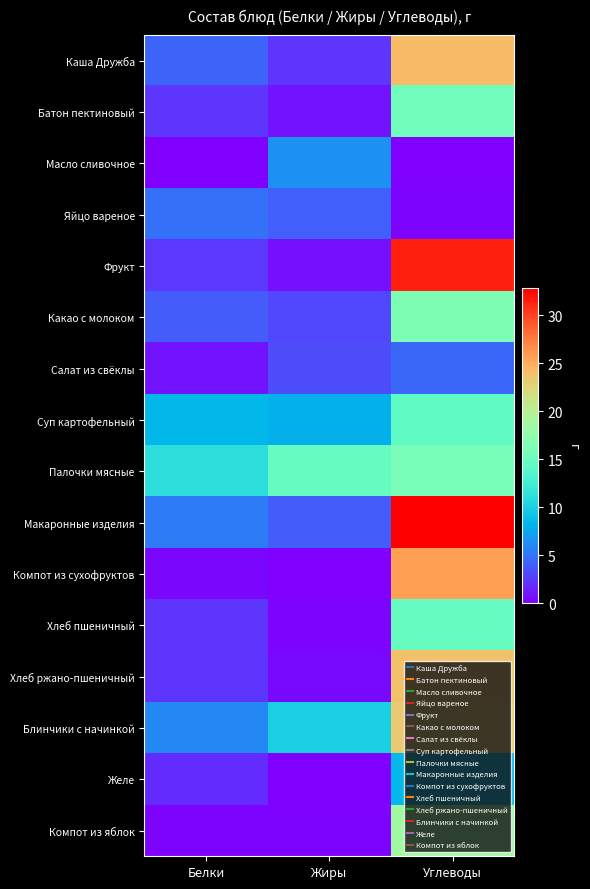

Reading left to right, extract all data points from this chart.

Каша Дружба: Белки=4.3	Жиры=2.2	Углеводы=24.1
Батон пектиновый: Белки=2.2	Жиры=0.9	Углеводы=15.4
Масло сливочное: Белки=0.1	Жиры=6.4	Углеводы=0.1
Яйцо вареное: Белки=4.8	Жиры=4.0	Углеводы=0.2
Фрукт: Белки=2.4	Жиры=0.8	Углеводы=31.5
Какао с молоком: Белки=3.9	Жиры=3.1	Углеводы=16.3
Салат из свёклы: Белки=0.8	Жиры=3.2	Углеводы=4.4
Суп картофельный: Белки=8.3	Жиры=8.1	Углеводы=14.4
Палочки мясные: Белки=11.1	Жиры=14.8	Углеводы=16.0
Макаронные изделия: Белки=5.3	Жиры=3.9	Углеводы=32.8
Компот из сухофруктов: Белки=0.4	Жиры=0.0	Углеводы=25.7
Хлеб пшеничный: Белки=2.3	Жиры=0.2	Углеводы=14.8
Хлеб ржано-пшеничный: Белки=2.2	Жиры=0.4	Углеводы=23.8
Блинчики с начинкой: Белки=5.9	Жиры=9.9	Углеводы=23.3
Желе: Белки=1.9	Жиры=0.1	Углеводы=8.5
Компот из яблок: Белки=0.2	Жиры=0.2	Углеводы=18.5